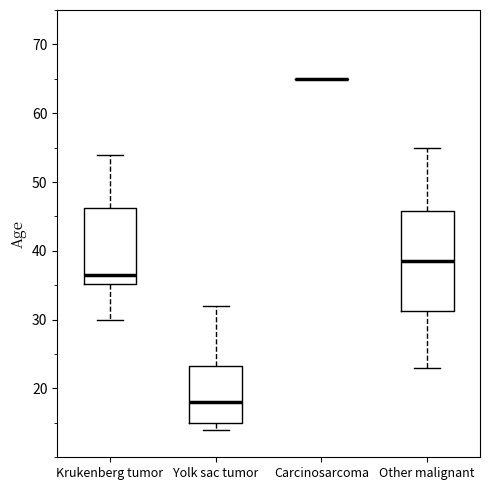

Which box is the tallest, from its lower edge to its upper edge?

Other malignant